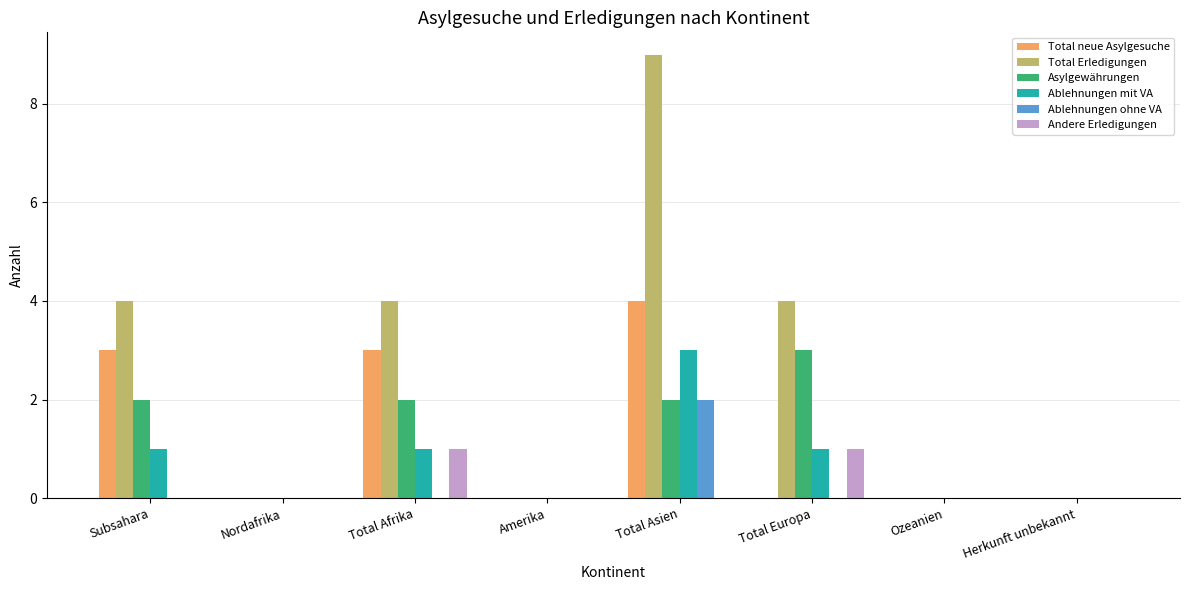

How many groups of bars are there?

8